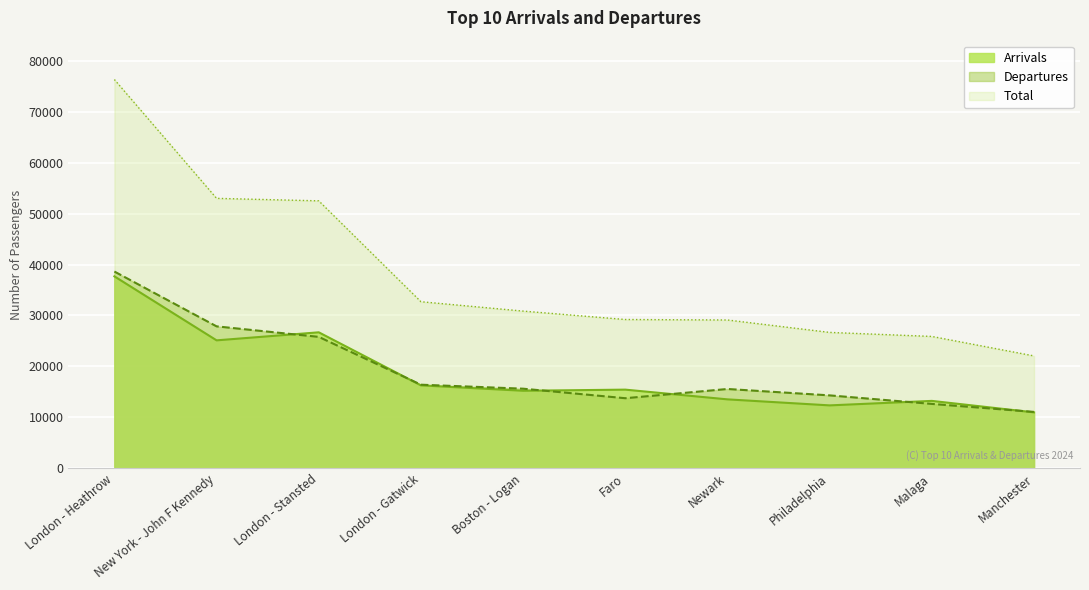

What are all the series names shown in the legend?

Arrivals, Departures, Total